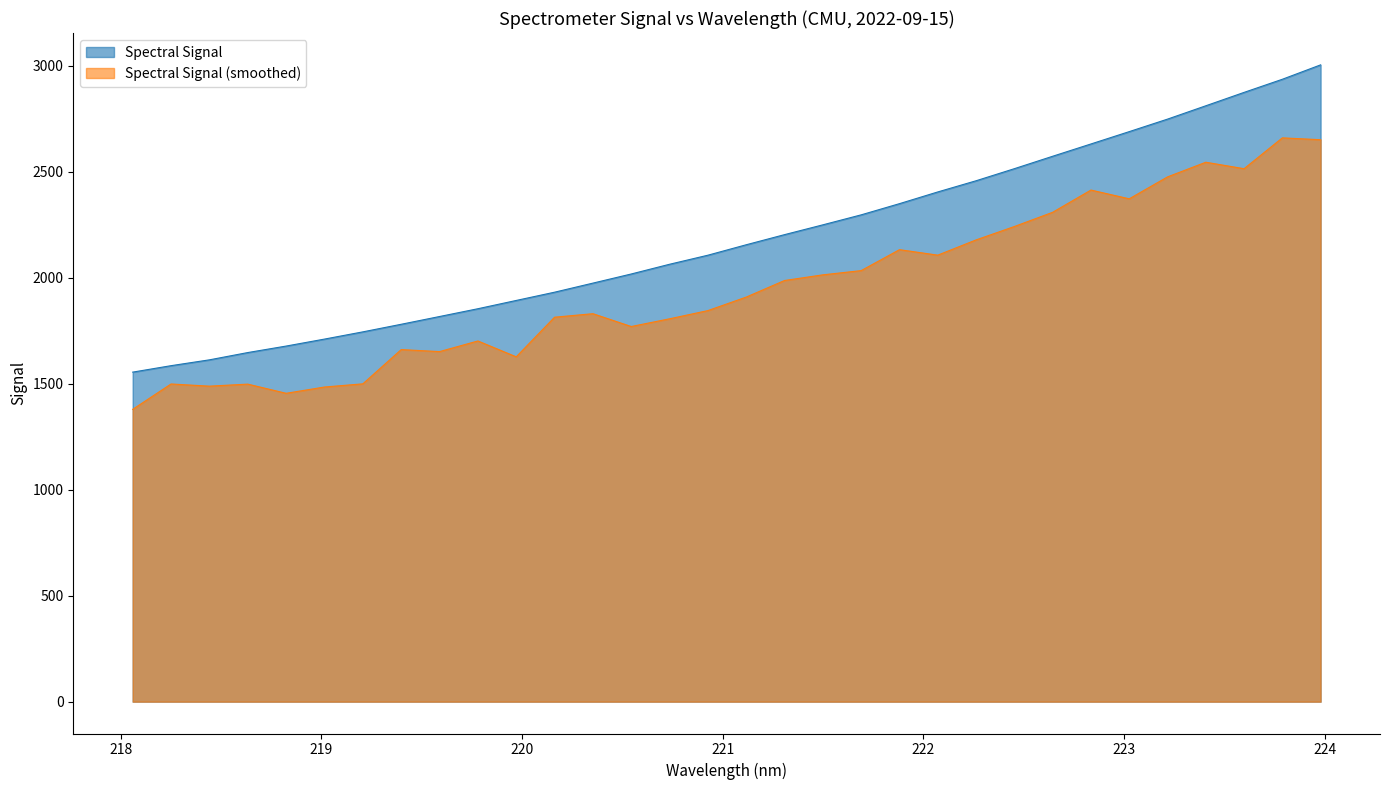

What is the difference between the maximum and minimum values in the Spectral Signal series?

1449.1